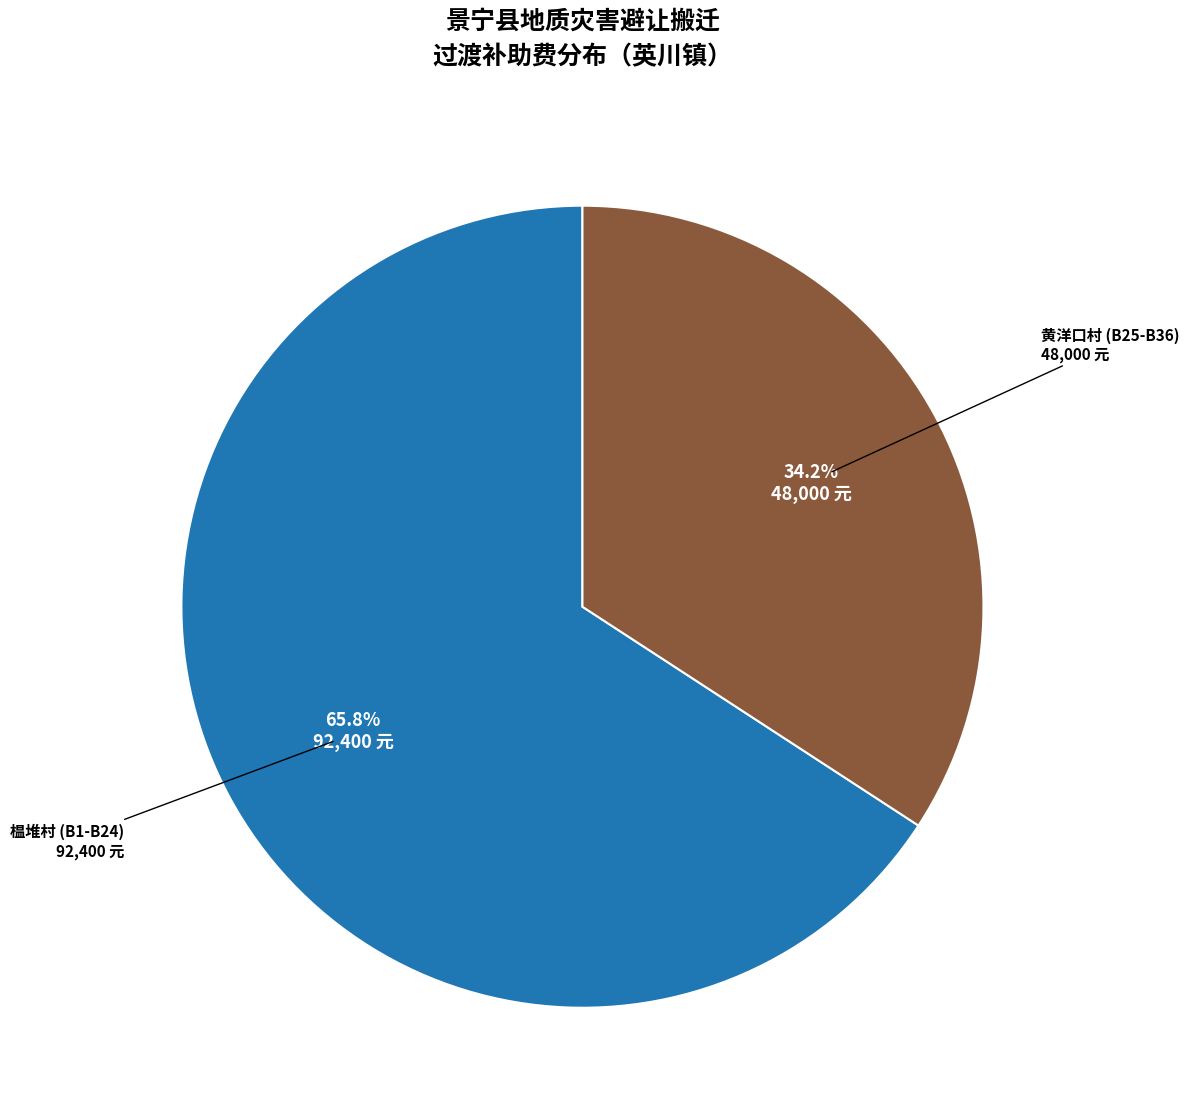

Does any single category account for the majority?

Yes